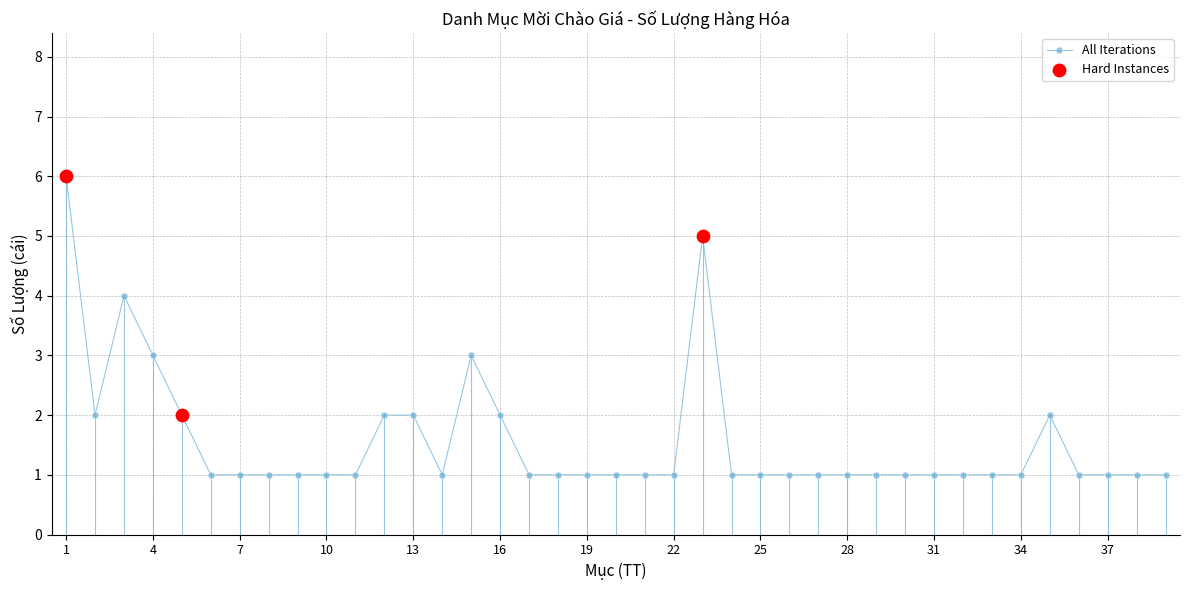

What is the difference between the maximum and minimum values?

5